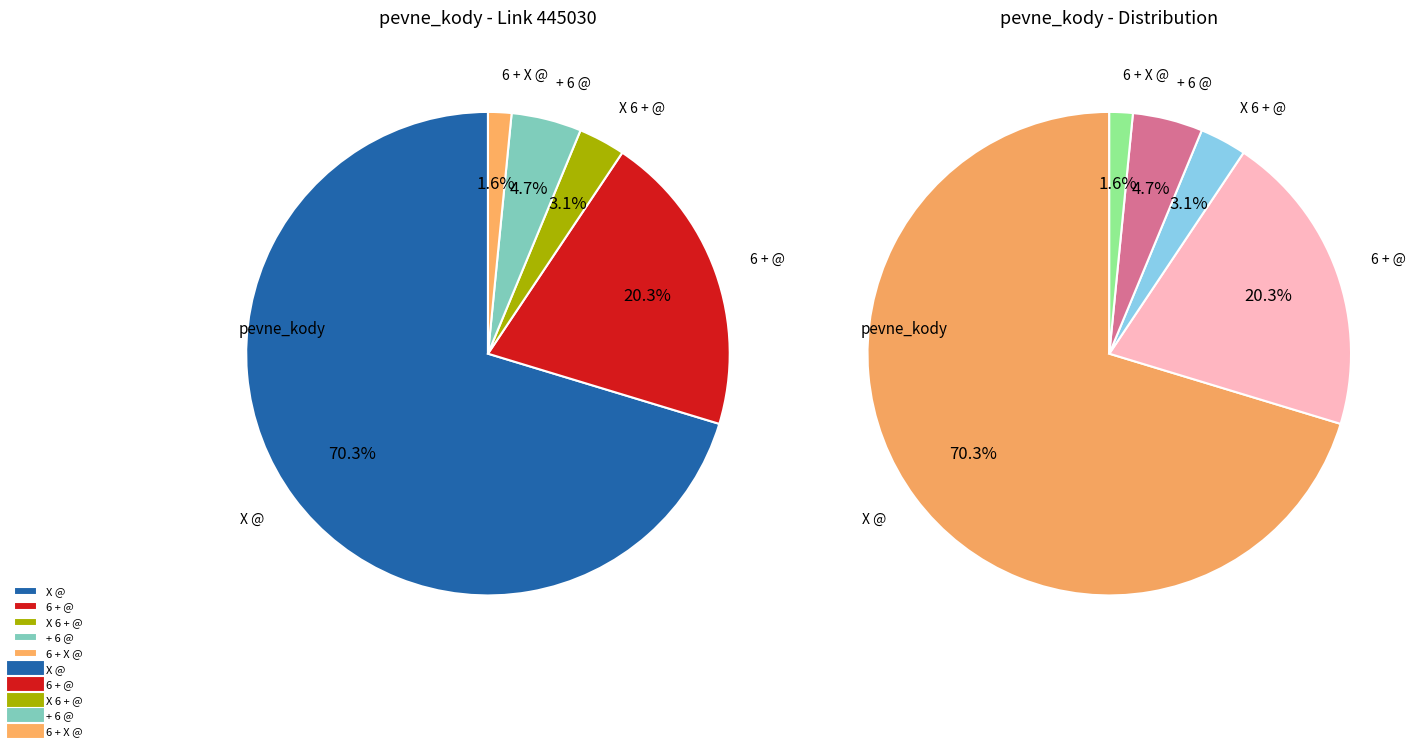

To the nearest percent, what is the difference between the + 6 @ and 6 + @ slice percentages?

16%